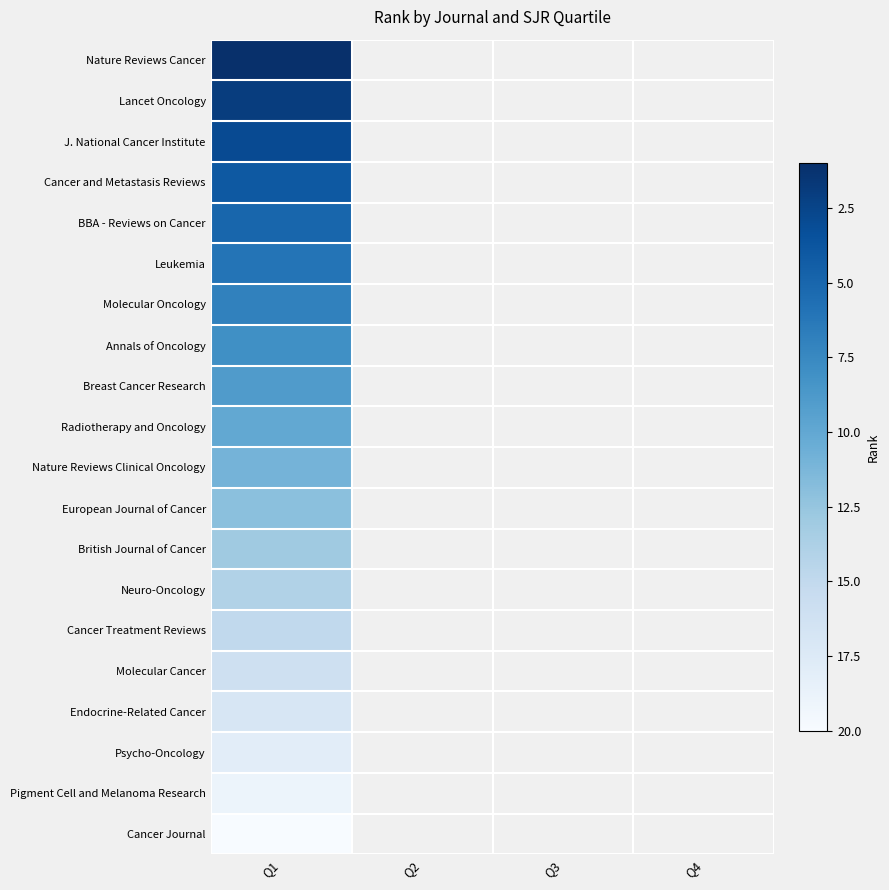

How many series are shown in this chart?

20